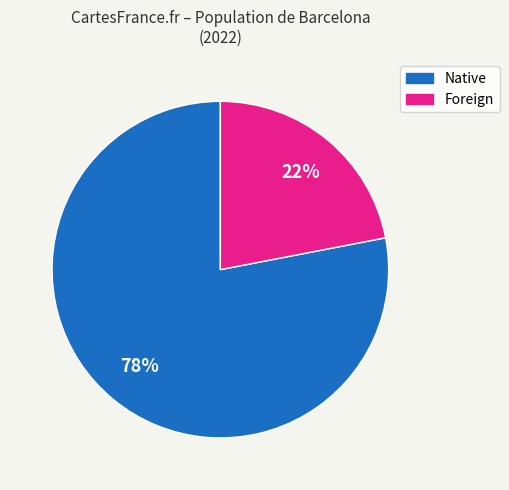

To the nearest percent, what is the average slice percentage?

50%